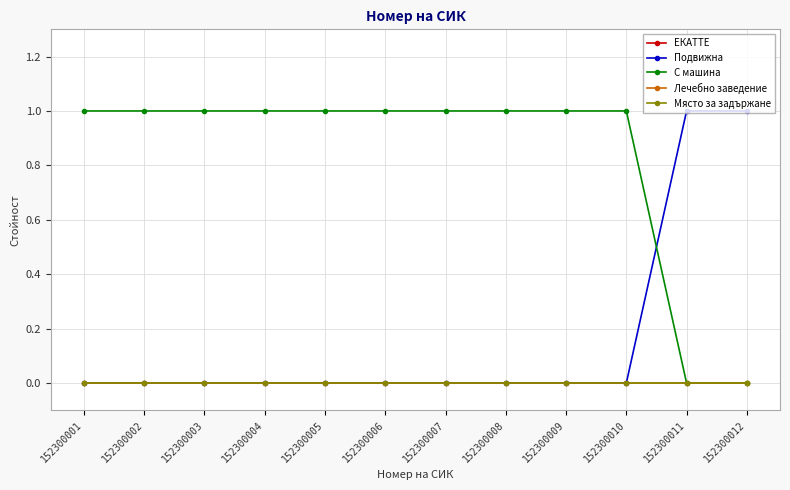

Is the value of Място за задържане at 152300008 greater than the value of Подвижна at 152300006?

No